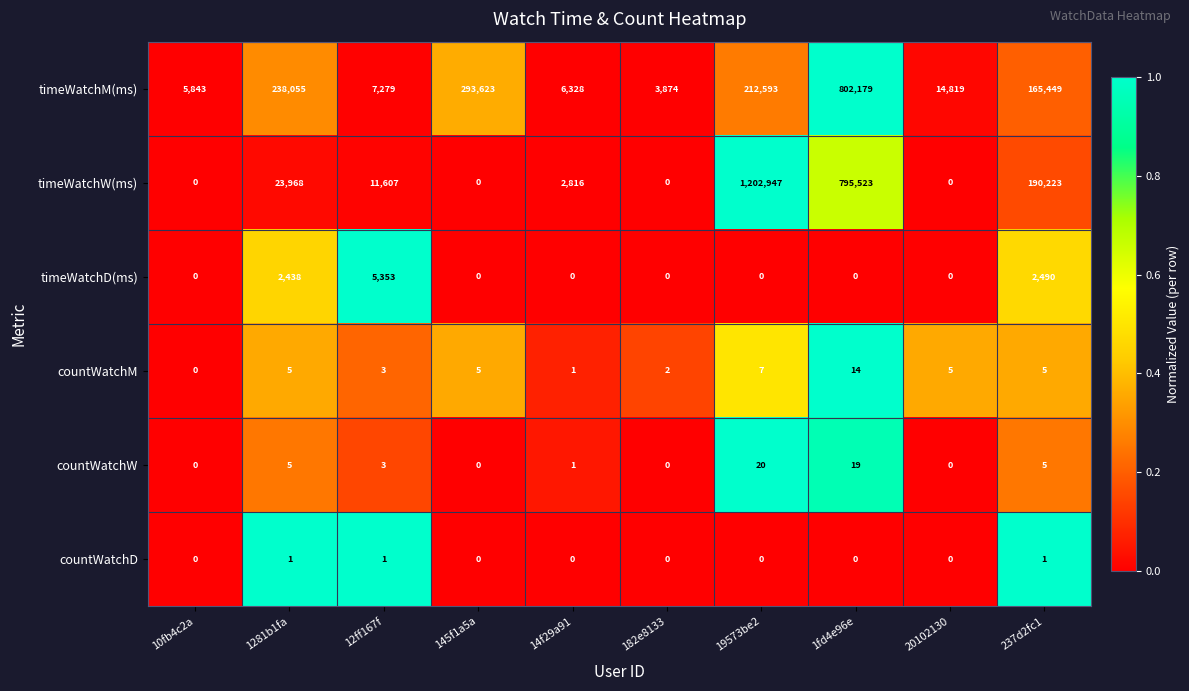

Rank the categories by timeWatchM(ms) value from lowest to highest.

182e8133, 10fb4c2a, 14f29a91, 12ff167f, 20102130, 237d2fc1, 19573be2, 1281b1fa, 145f1a5a, 1fd4e96e